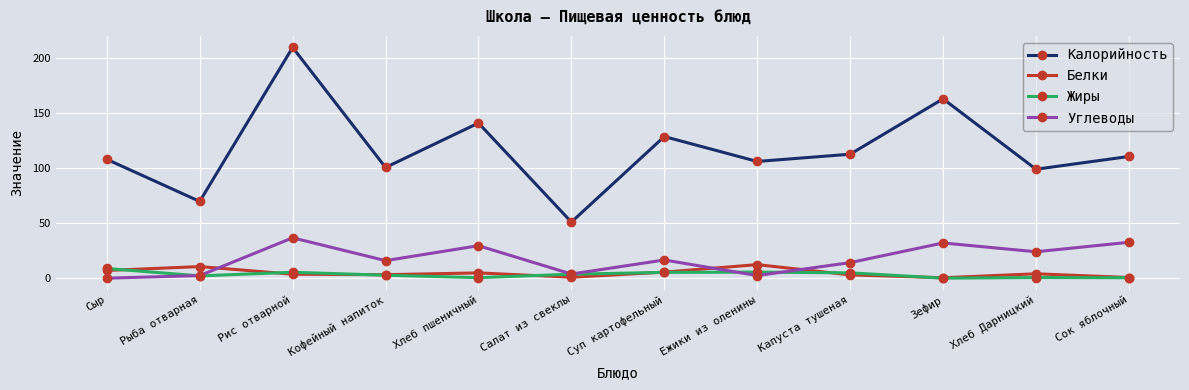

True or false: Калорийность has more than 1 interior local peaks.

True